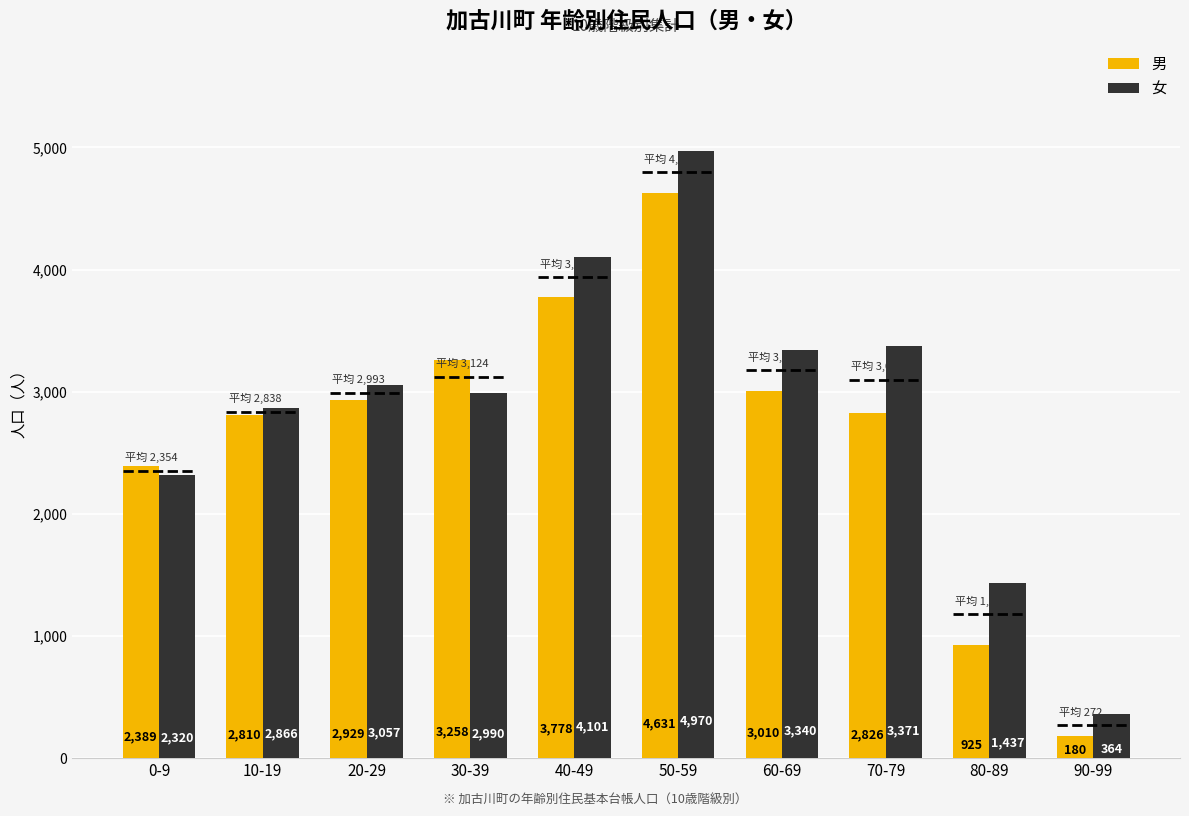

True or false: 男 has a value of 3010 at 60-69.

True